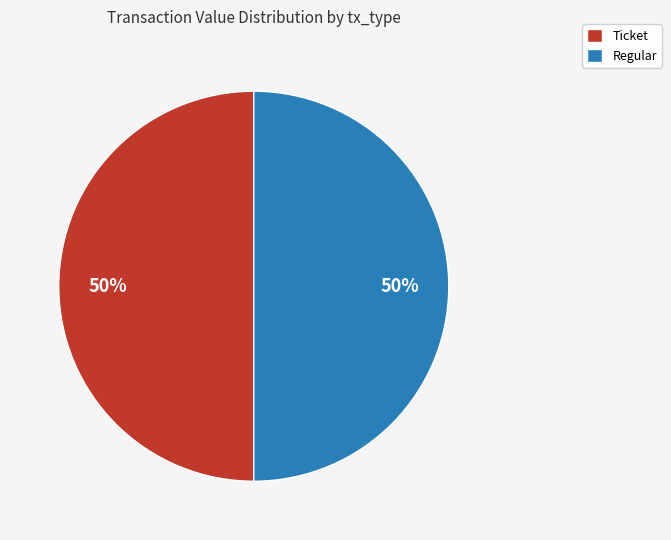

To the nearest percent, what is the average slice percentage?

50%